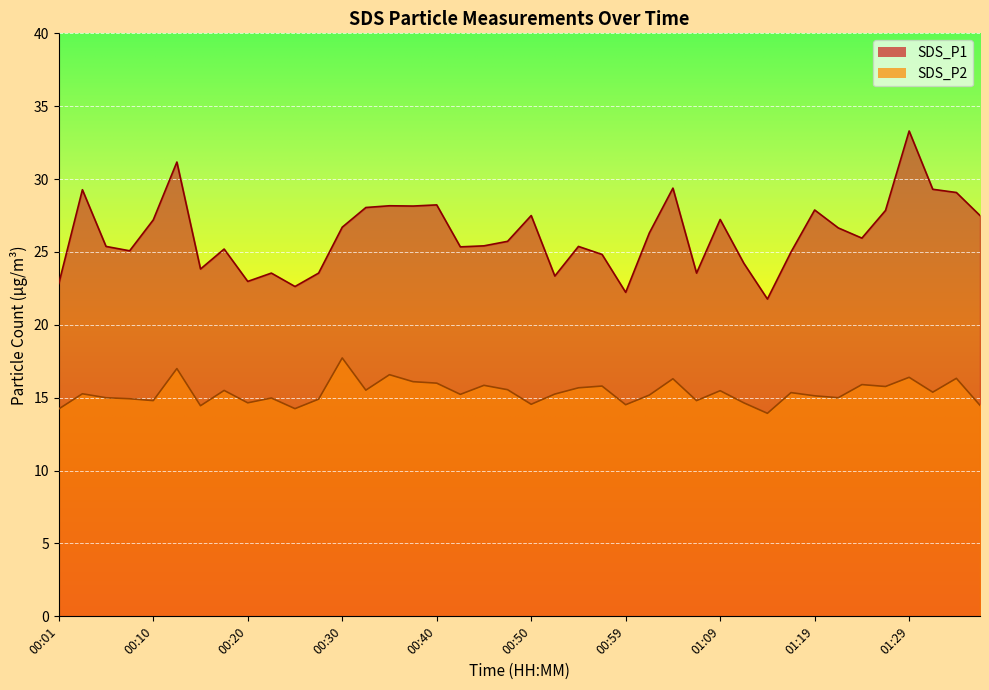

What is the difference between the maximum and minimum values in the SDS_P2 series?

3.8